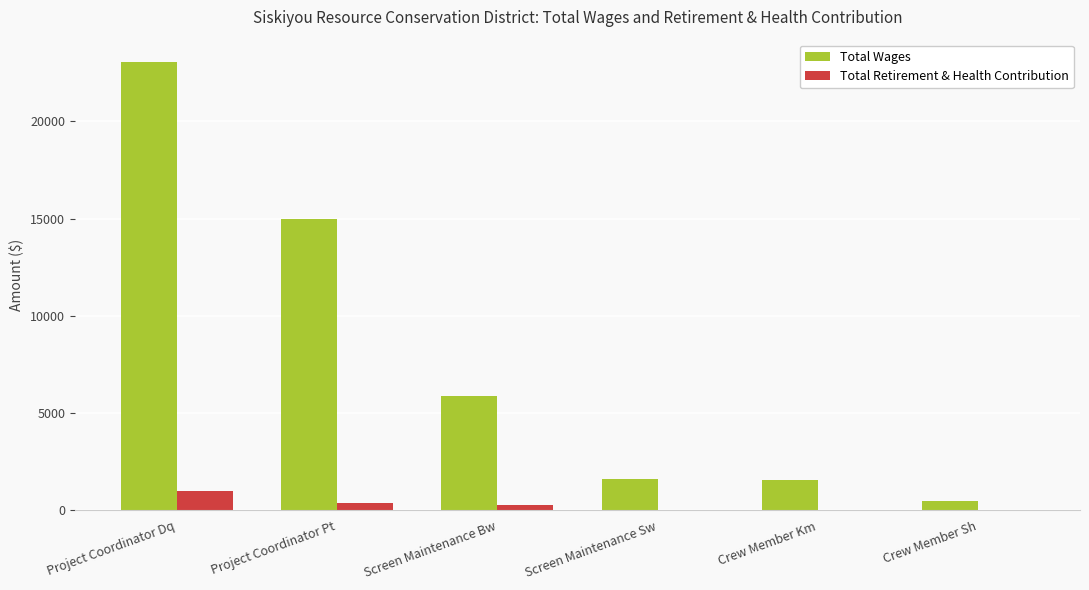

At which category is the sum across all series the highest?

Project Coordinator Dq